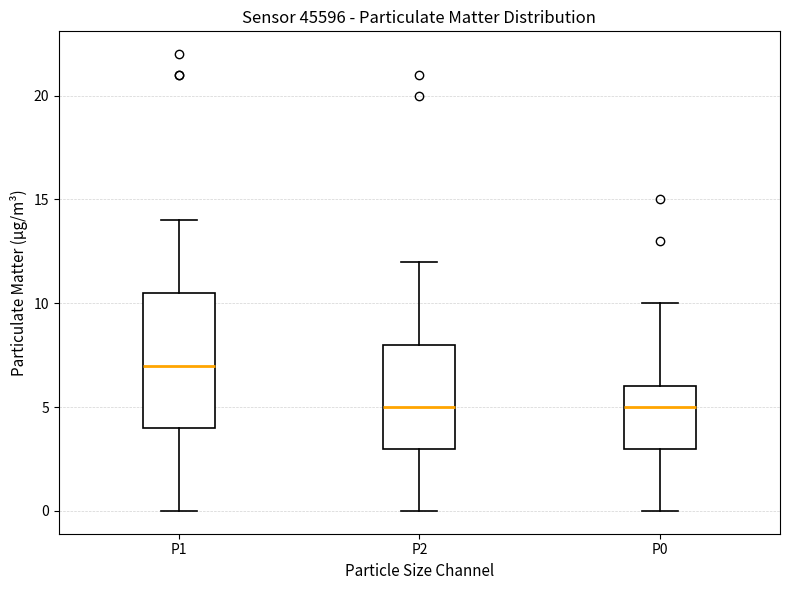

Reading left to right, read every box against the y-axis: the position of its median line, the range the box covers, and the ends of its whiskers. The values are not printed on the chart, so give them approximately, as read against the axis.

P1: median 7.0, box 4.0 to 10.5, whiskers 0.0 to 14.0
P2: median 5.0, box 3.0 to 8.0, whiskers 0.0 to 12.0
P0: median 5.0, box 3.0 to 6.0, whiskers 0.0 to 10.0